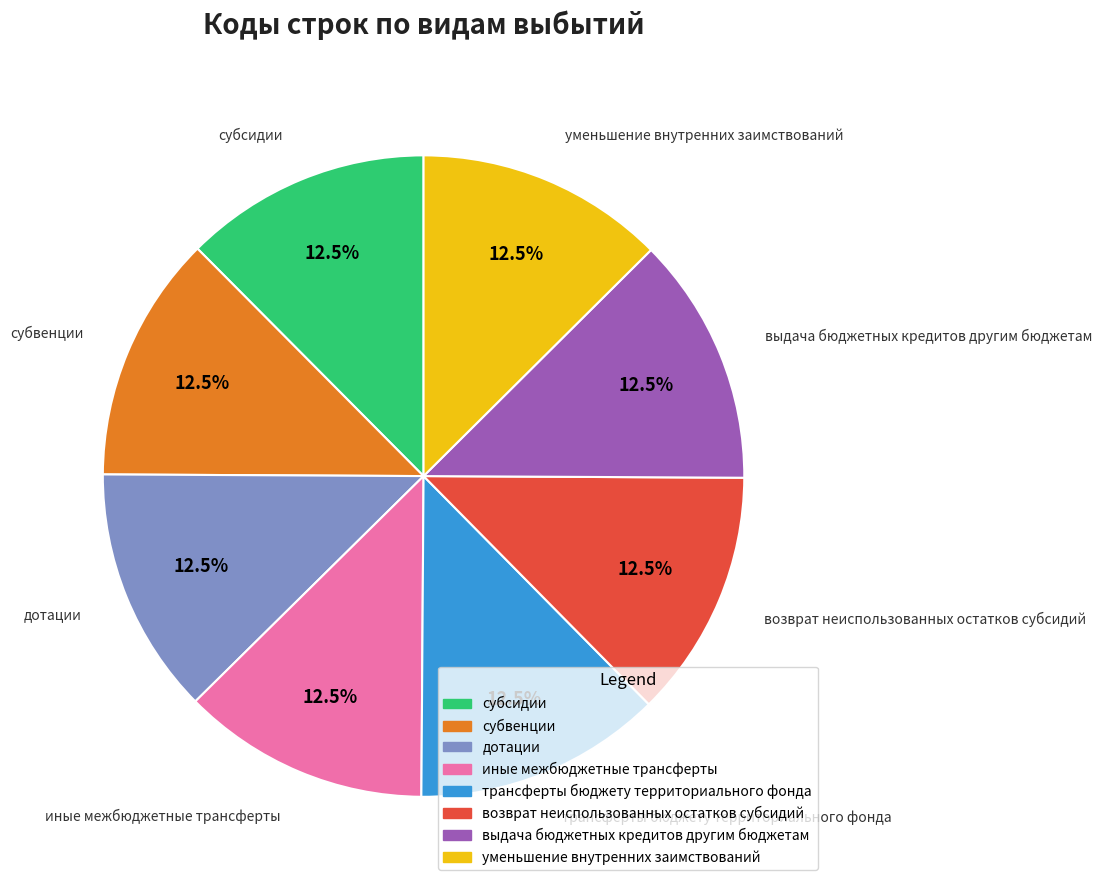

Do выдача бюджетных кредитов другим бюджетам and дотации together represent more than half of the pie?

No